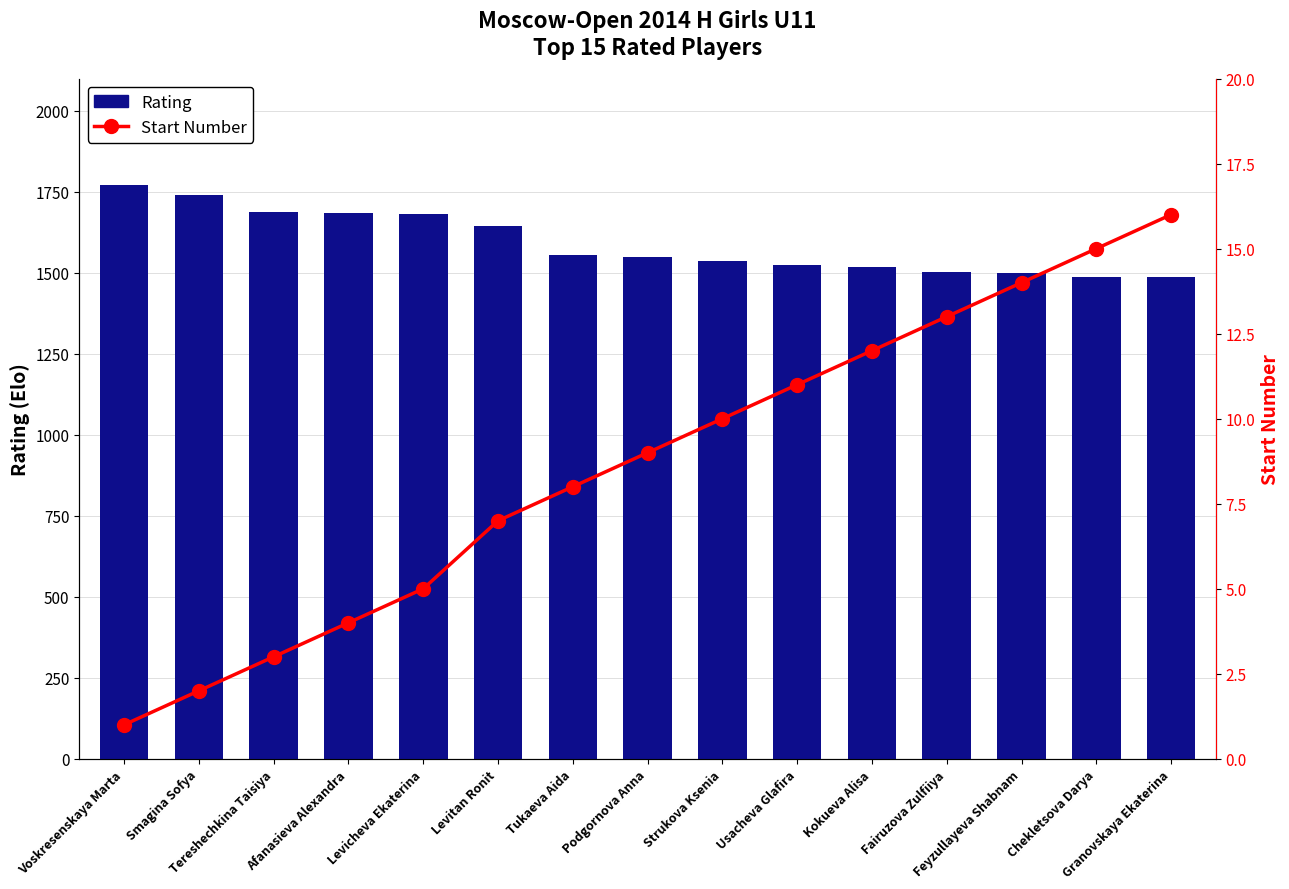

What is the average value of the Rating series?

1591